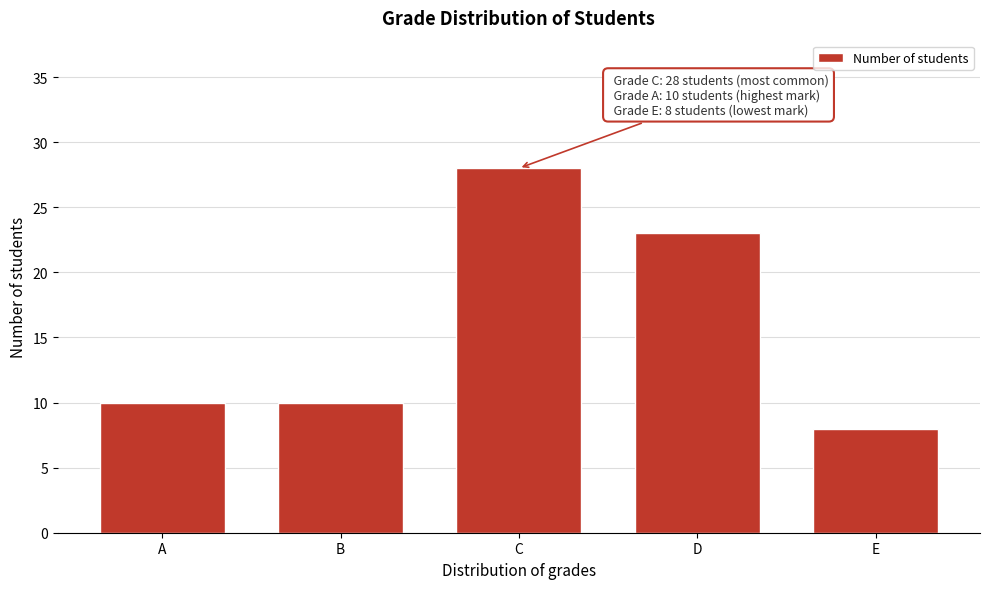

Reading right to left, transcribe all the data shown in this chart.

E=8	D=23	C=28	B=10	A=10